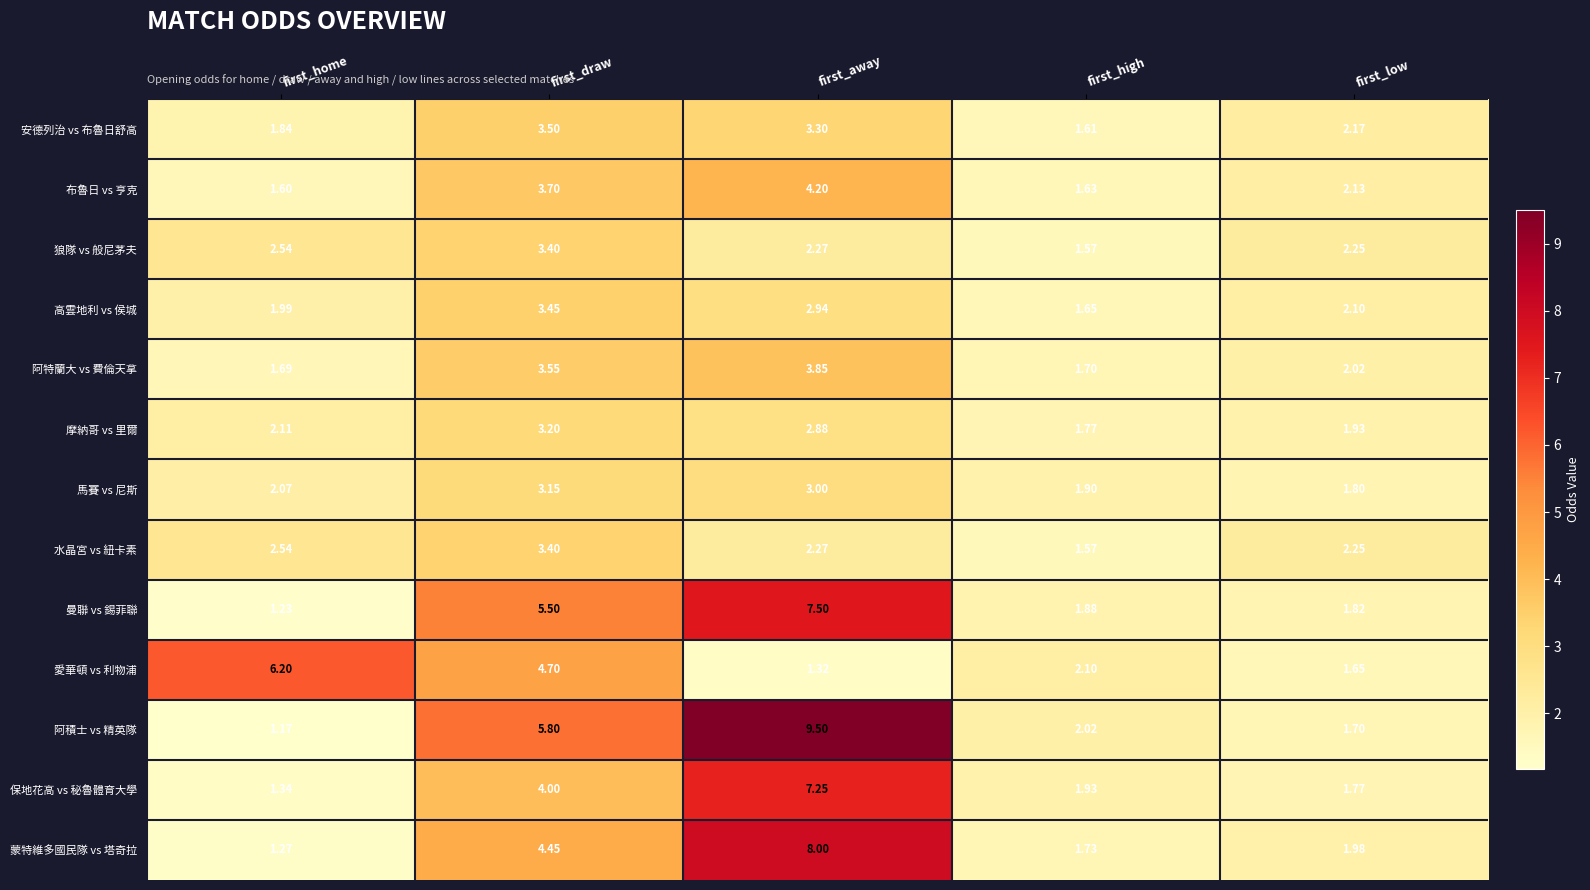

Which series has the largest total across all categories?

阿積士 vs 精英隊